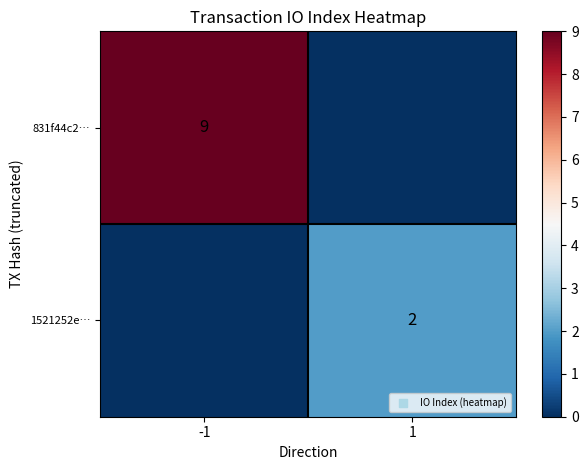

Is it true that 1521252e… equals 3 at 1?

False